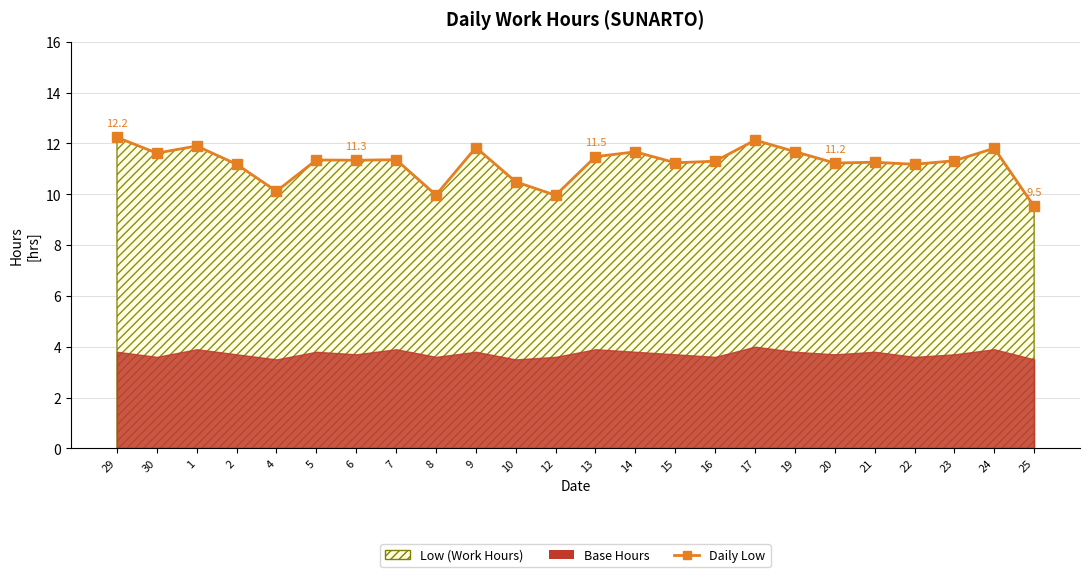

Rank the categories by value from lowest to highest.

25, 12, 8, 4, 10, 2, 22, 20, 15, 21, 16, 23, 6, 5, 7, 13, 30, 14, 19, 24, 9, 1, 17, 29